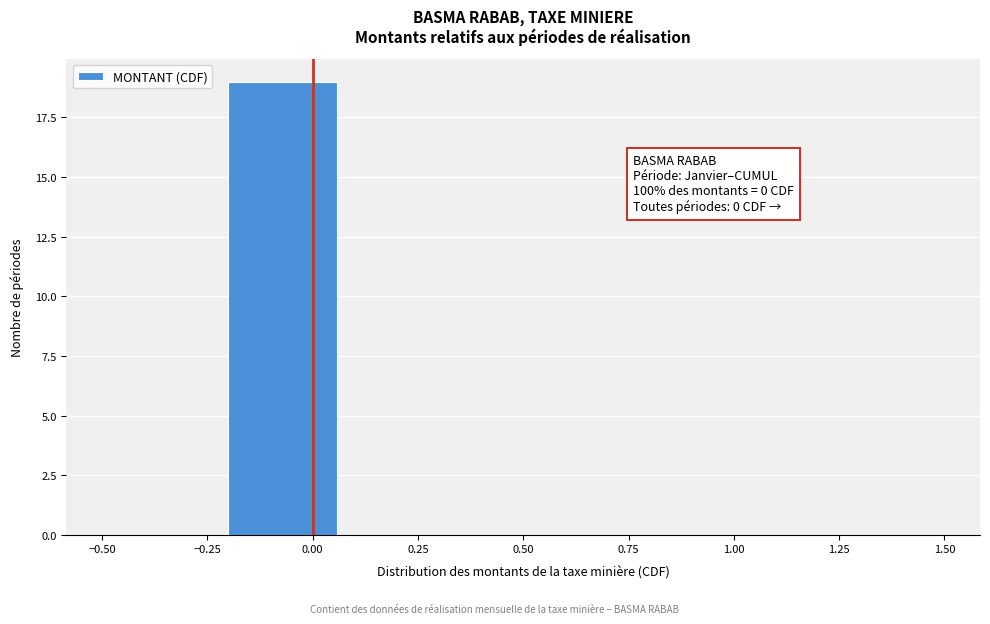

Which range on the x-axis has the tallest bar?

-0.20 to 0.05